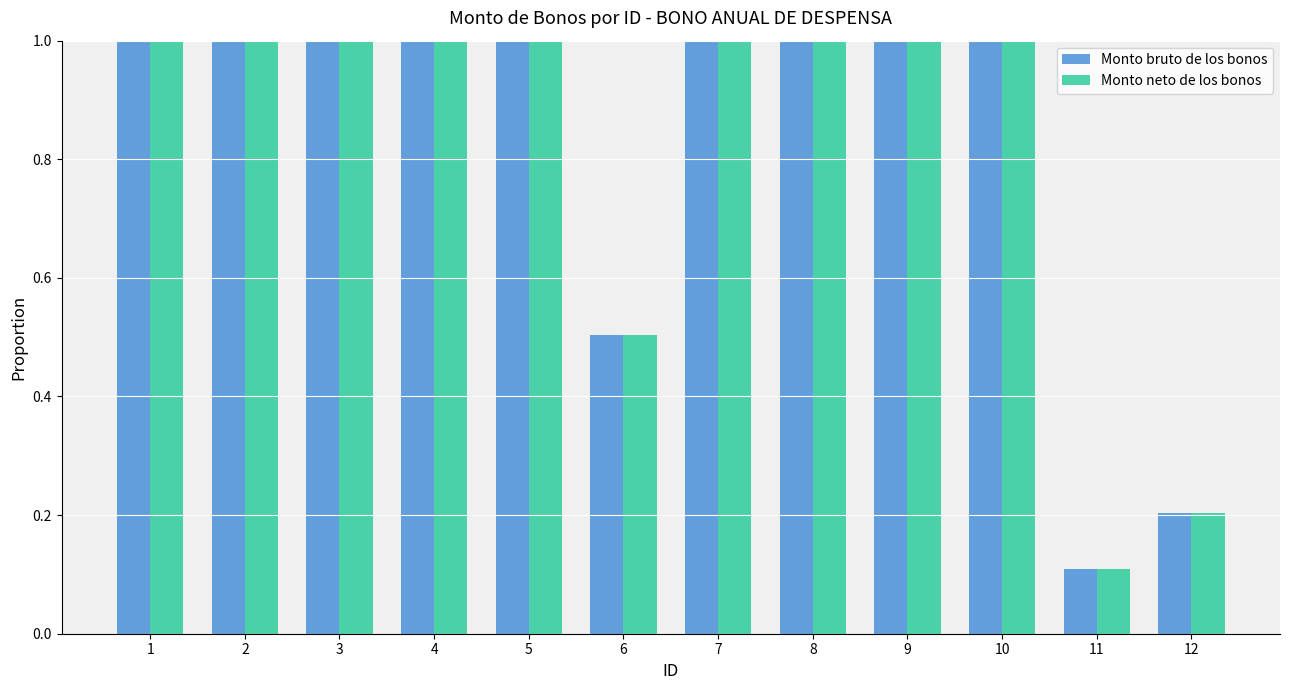

At which label does Monto bruto de los bonos reach its minimum?

11